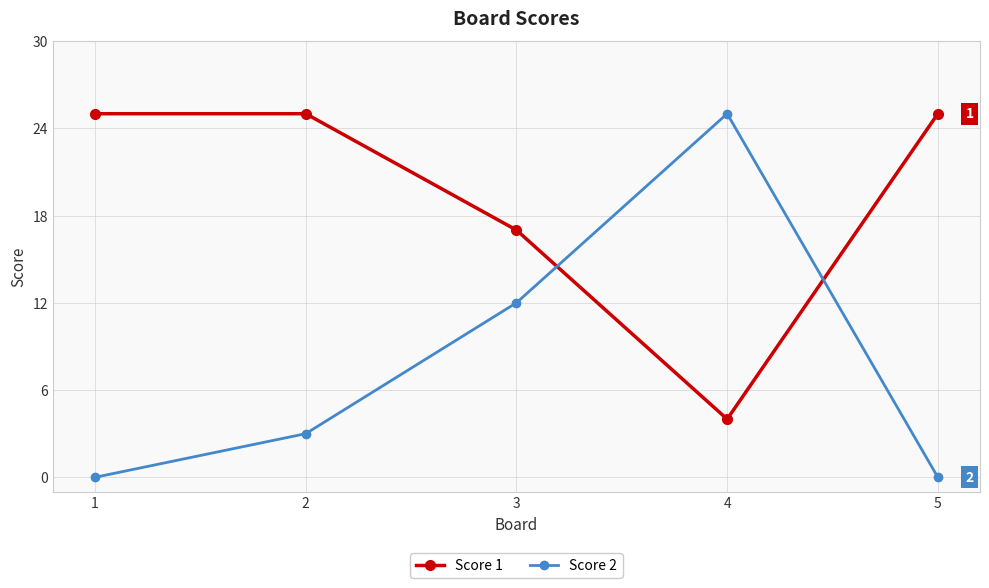

At which label is Score 1 closest to 14?

3